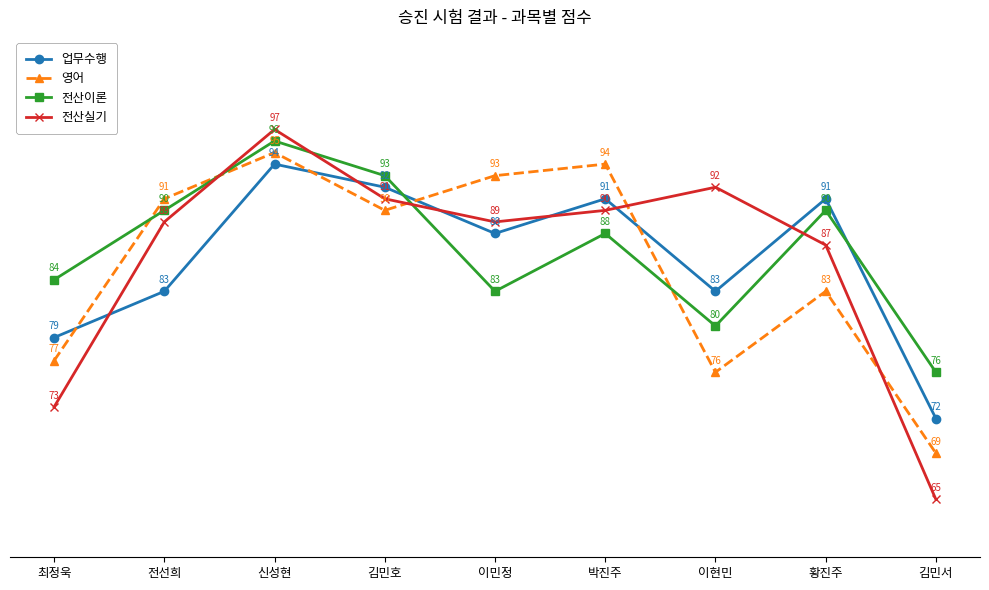

Where does the 업무수행 series first go above 88?

신성현